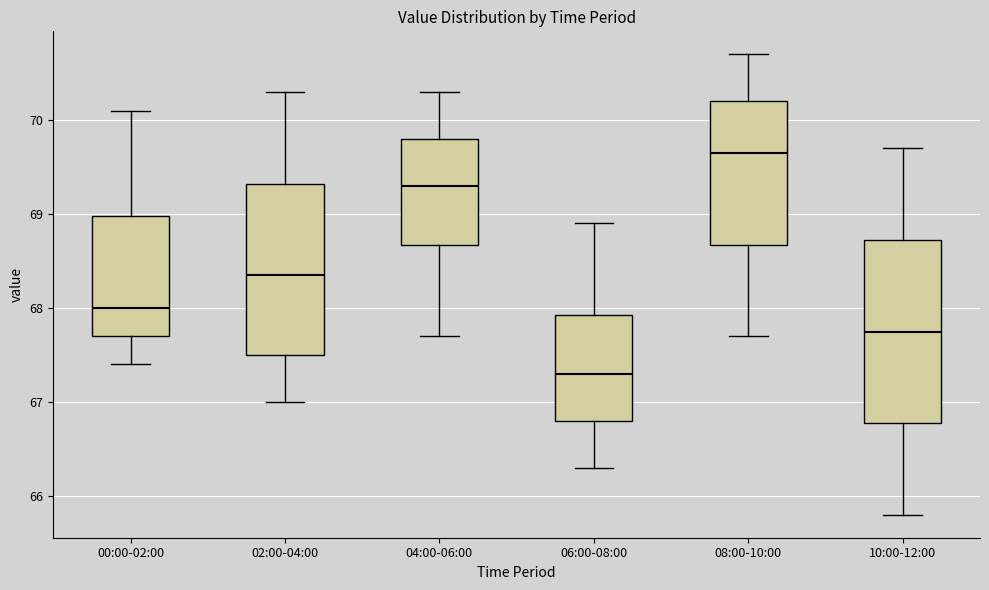

Where does the upper whisker of the box for 06:00-08:00 end on the y-axis? The values are not printed on the chart, so give them approximately, as read against the axis.

68.9